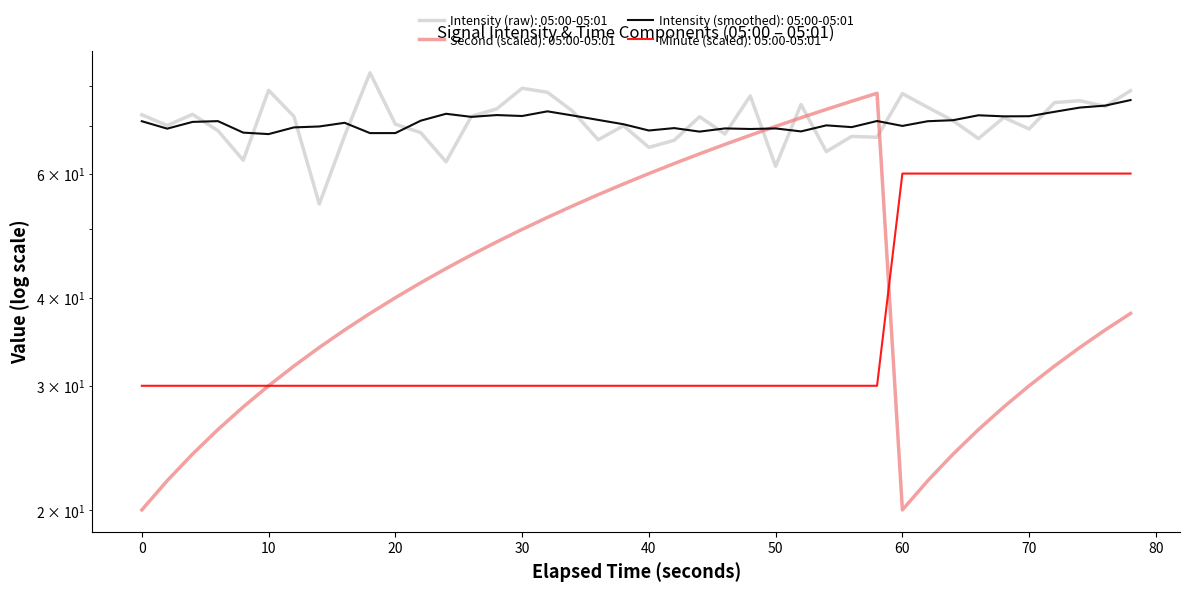

The intensity(dBm) series shows 90.0 at 28. True or false?

False